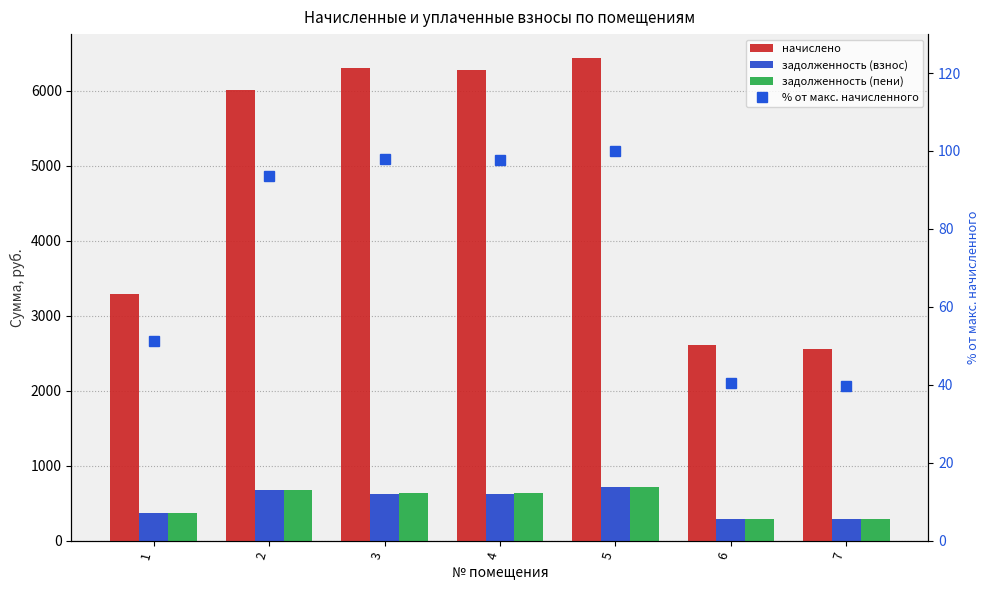

What are all the series names shown in the legend?

начислено, задолженность (взнос), задолженность (пени), % от макс. начисленного